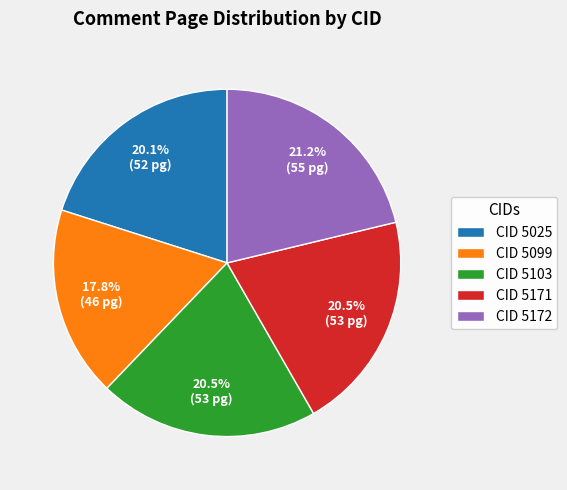

What percentage is NOT represented by CID 5103?

79.5%